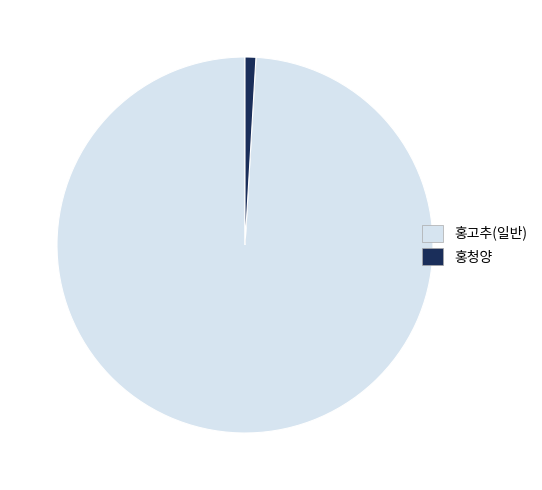

The 홍청양 slice represents 11% of the pie. True or false?

False